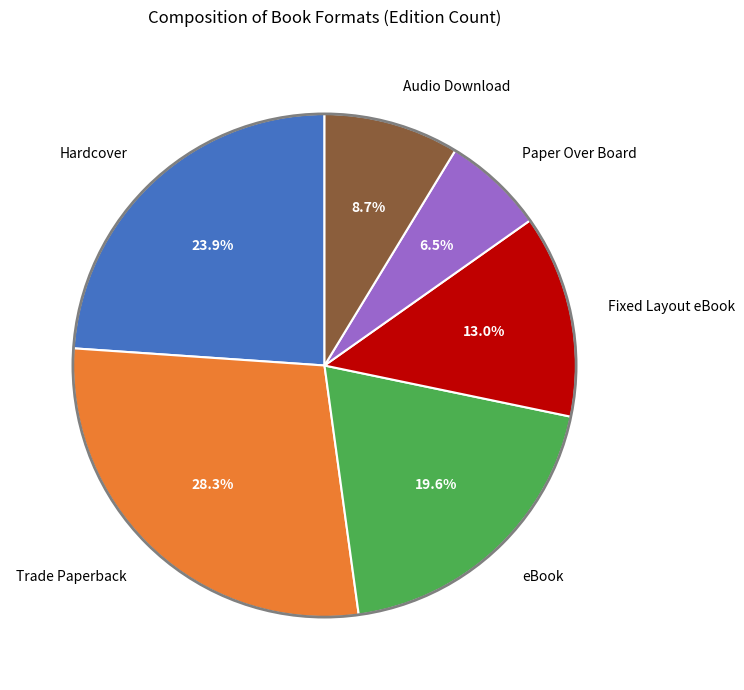

How many segments does this pie chart have?

6